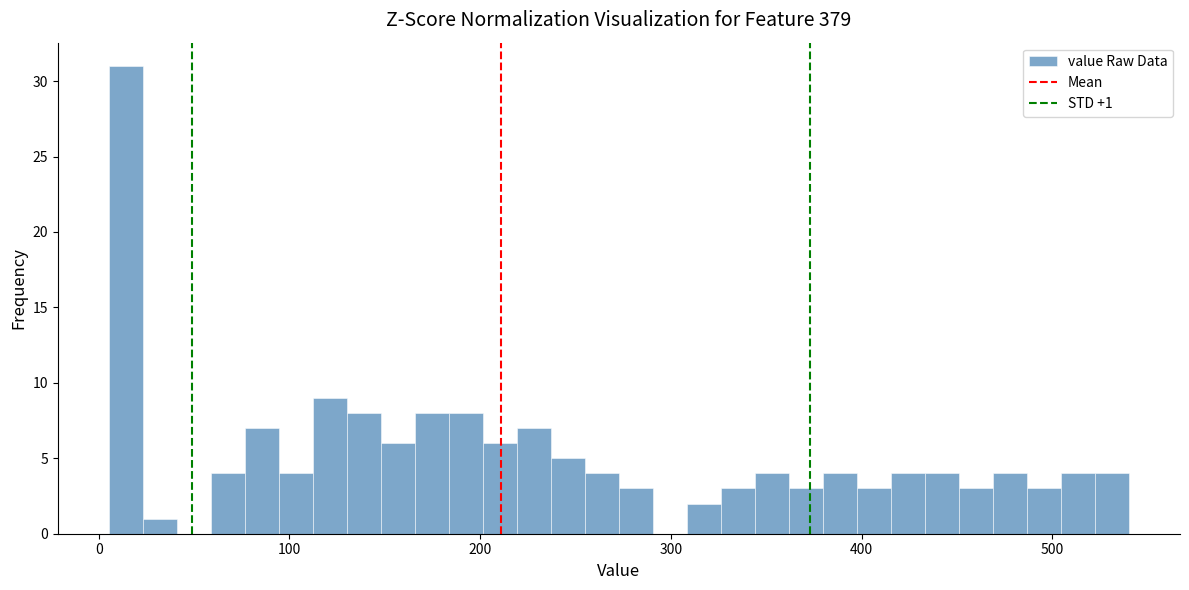

Read against the x-axis, roughly where is the centre of the tallest bar?

10